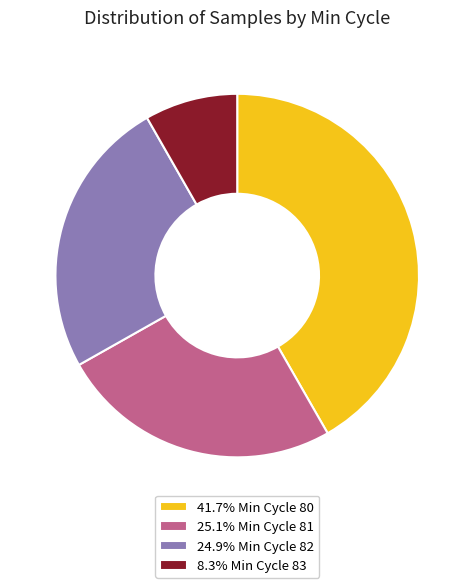

How many segments does this pie chart have?

4